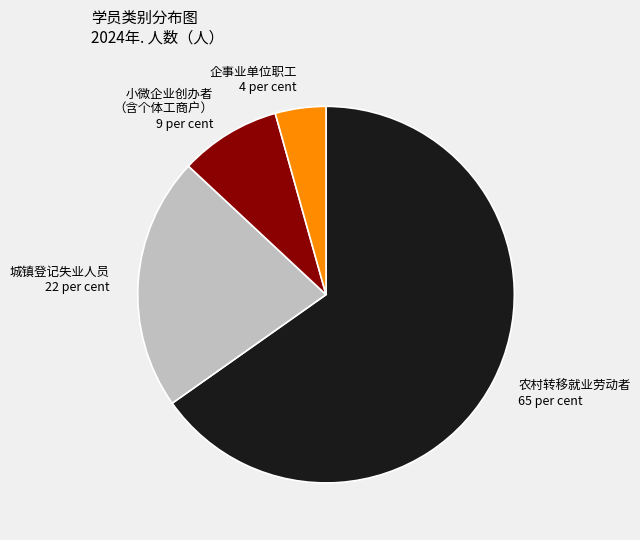

Does 农村转移就业劳动者 account for over 50% of the chart?

Yes